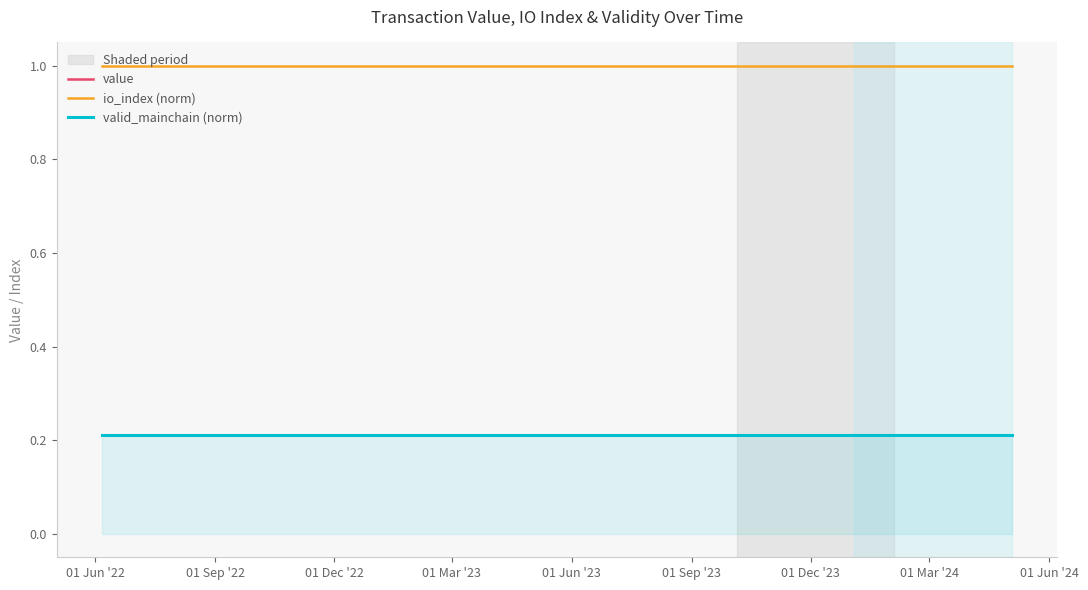

Is the value of valid_mainchain (norm) at 16 greater than the value of value at 21?

No